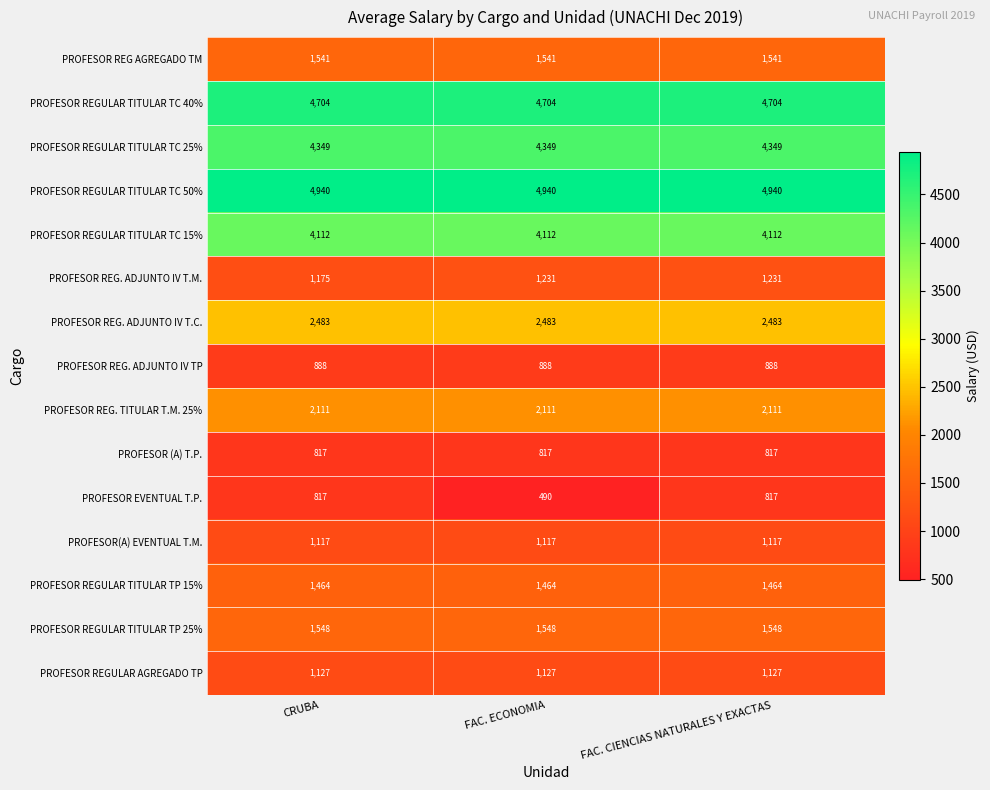

How many categories are shown in the chart?

3